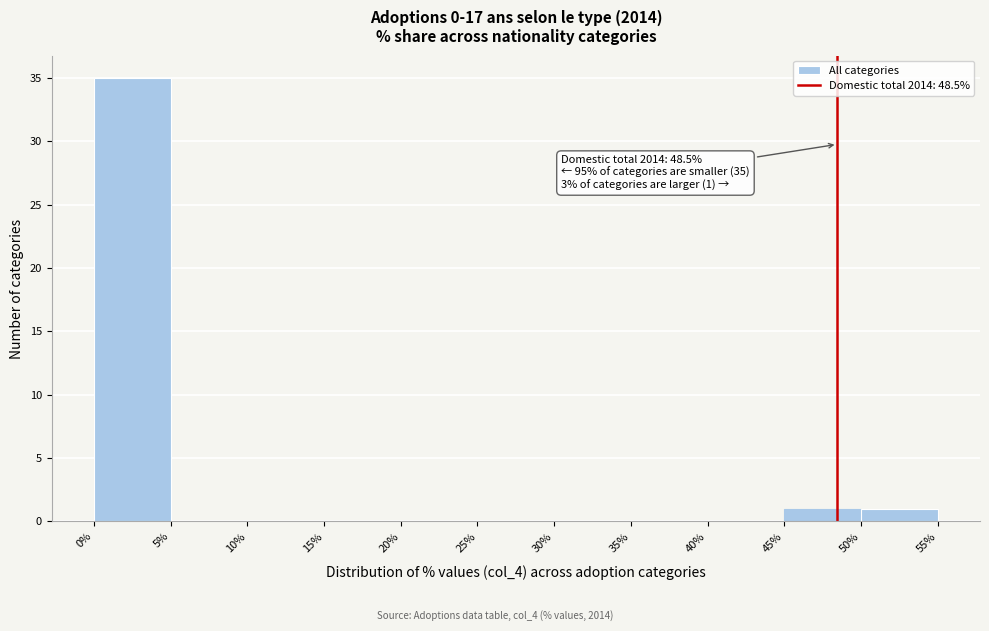

Which range on the x-axis has the tallest bar?

0% to 5%